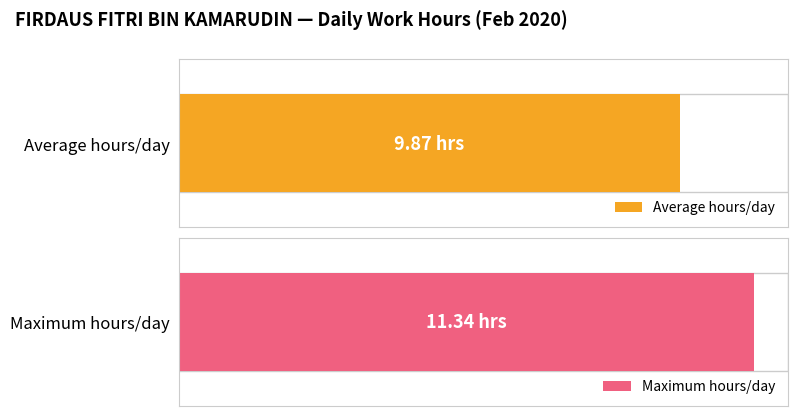

Are the bars grouped side by side (vs. stacked)?

No